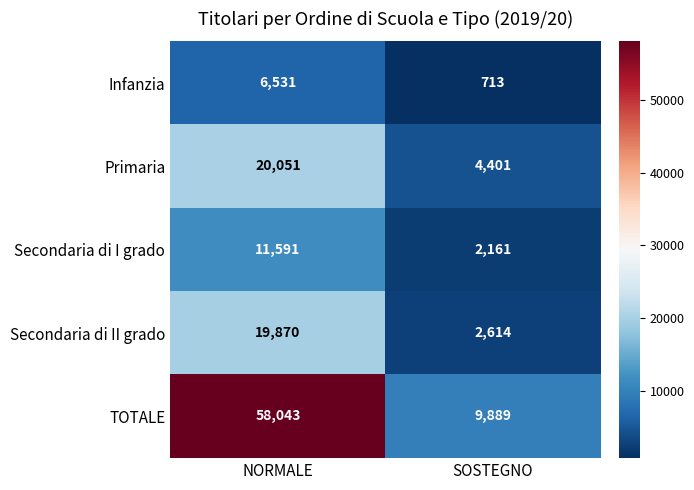

Reading left to right, extract all data points from this chart.

Infanzia: 6531	713
Primaria: 20051	4401
Secondaria di I grado: 11591	2161
Secondaria di II grado: 19870	2614
TOTALE: 58043	9889